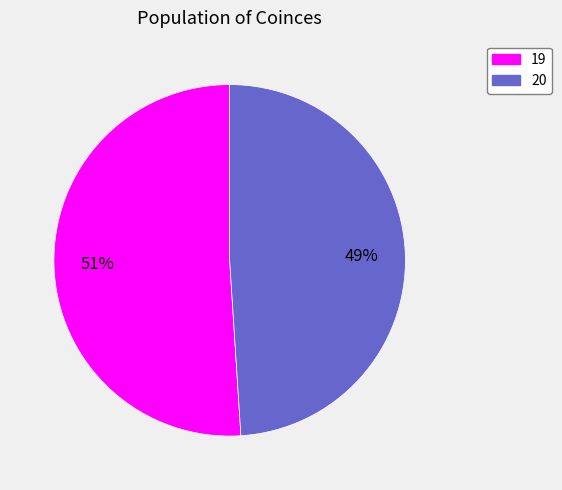

Combined, do 19 and 20 account for over 50%?

Yes